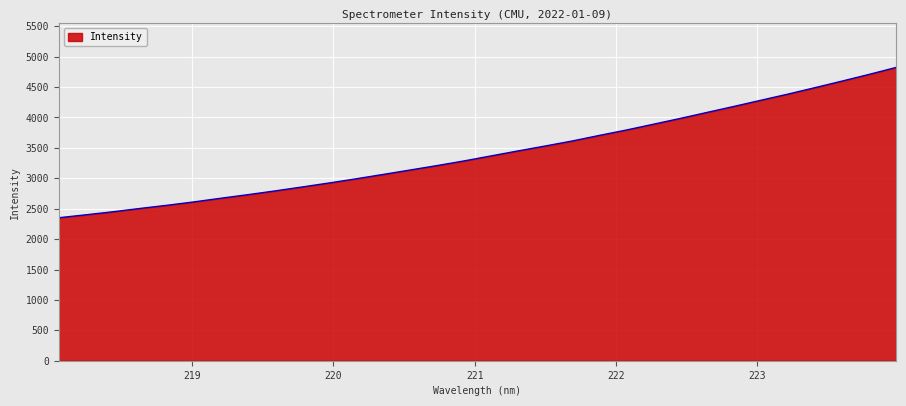

What is the smallest value displayed?

2351.3